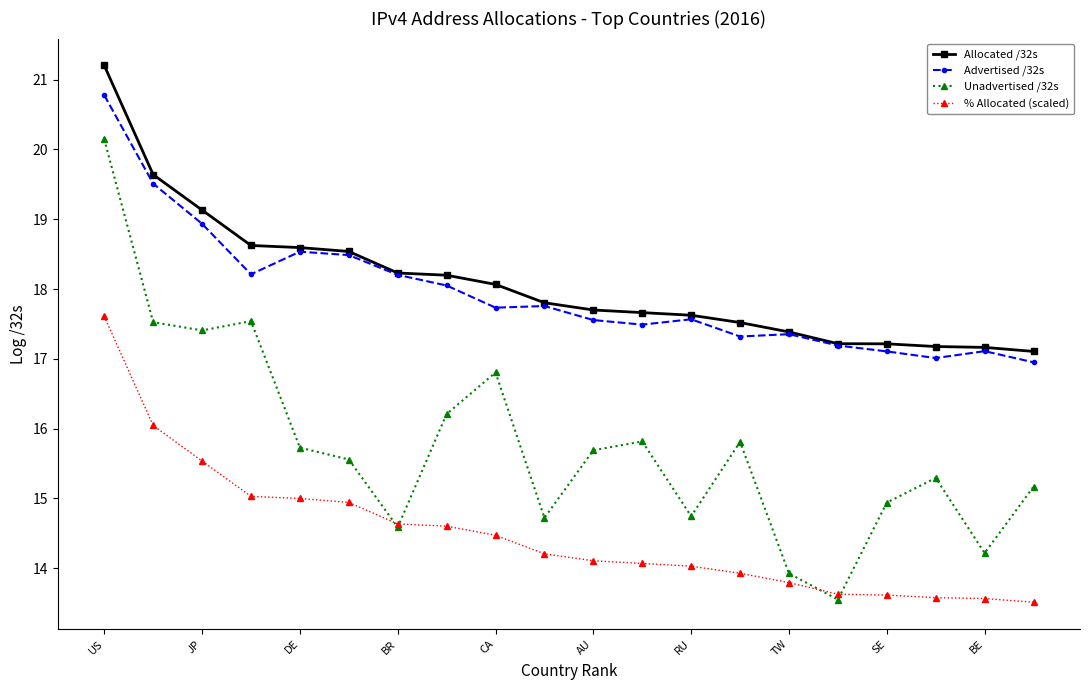

Which series has the widest spread of values?

Unadvertised /32s